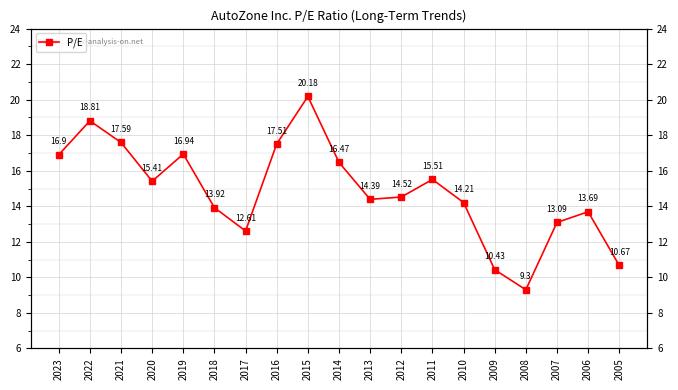

The chart shows a value of 24.5 at 2020. True or false?

False